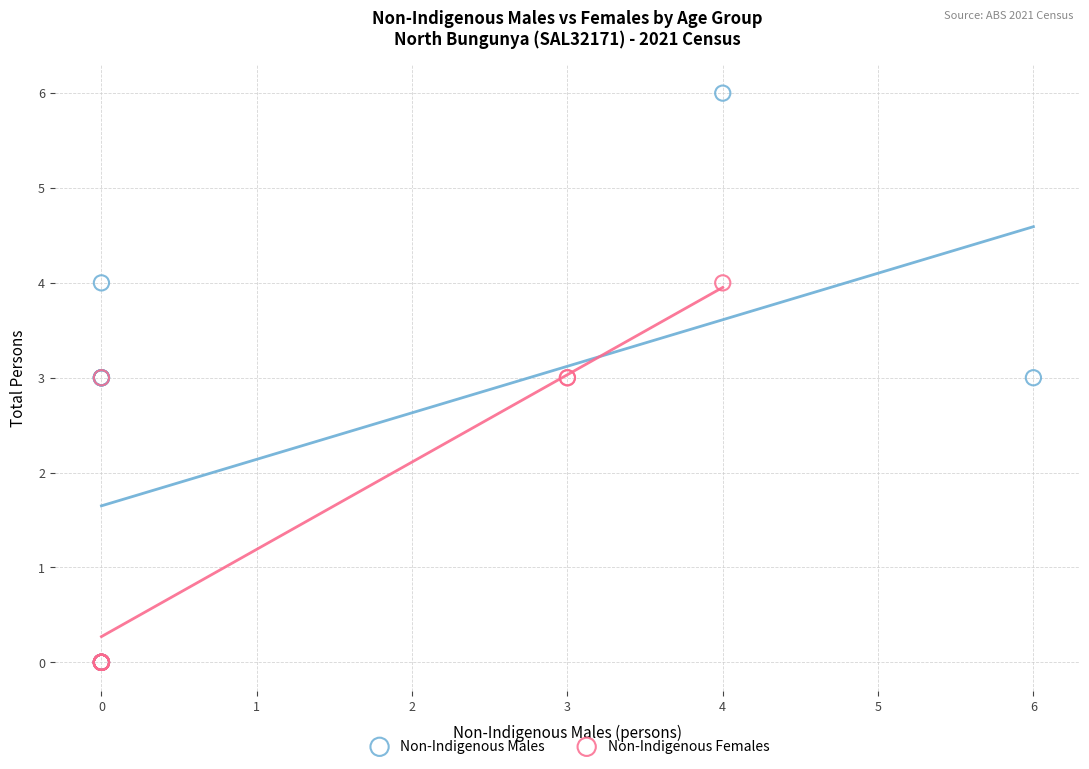

Which series reaches the maximum Y coordinate?

Non-Indigenous Males